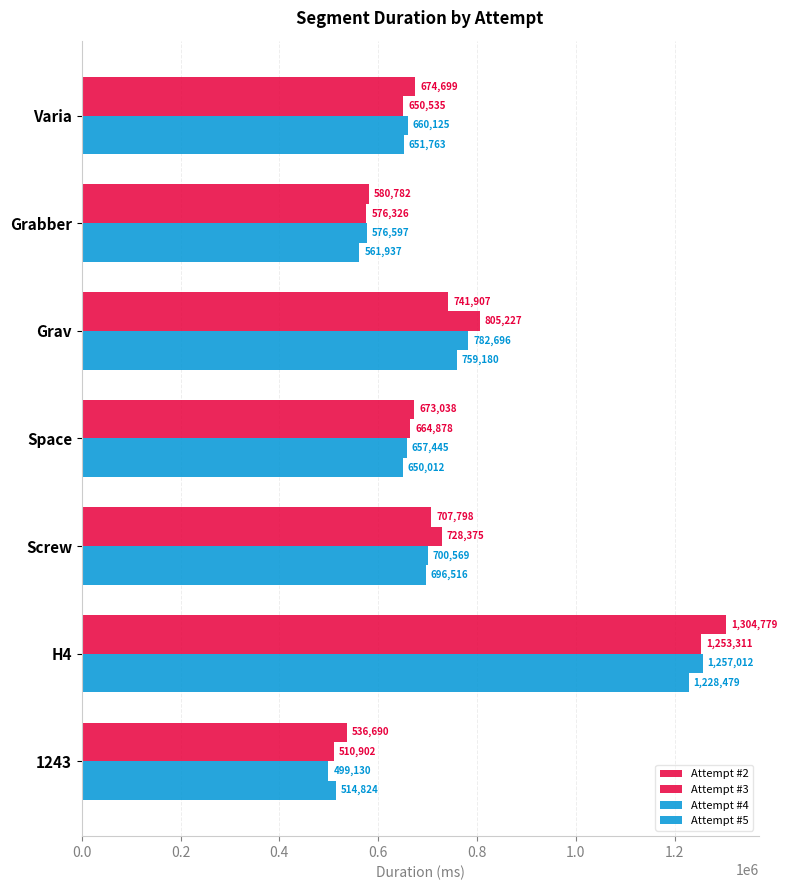

List the series in order of their overall mean, highest first.

Attempt #2, Attempt #3, Attempt #4, Attempt #5